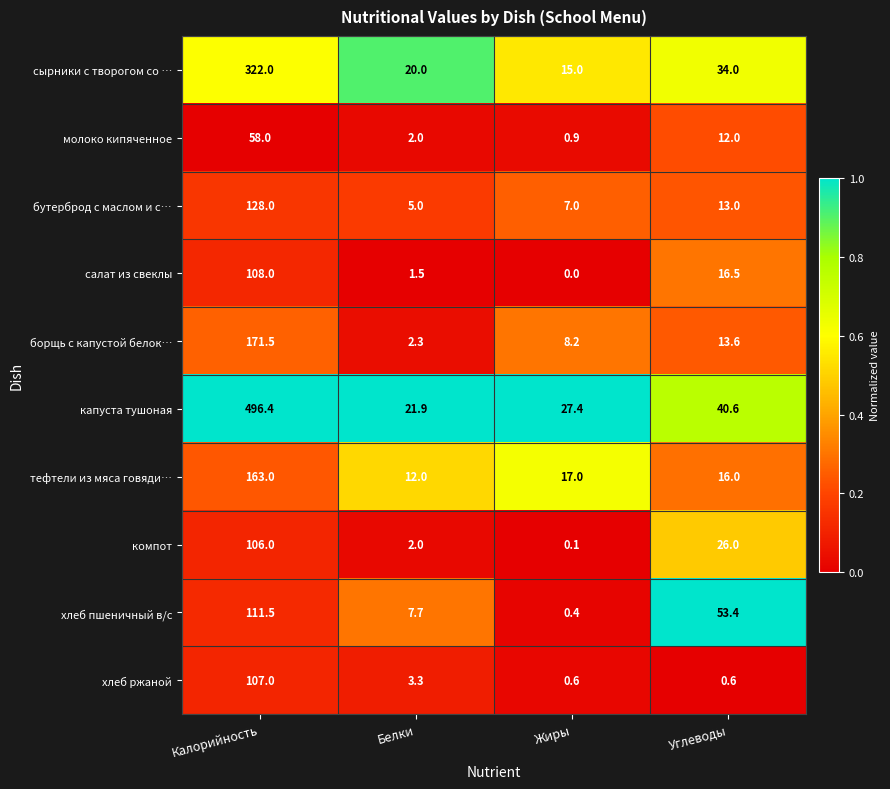

What is the sum of all тефтели из мяса говяди… values?

208.0